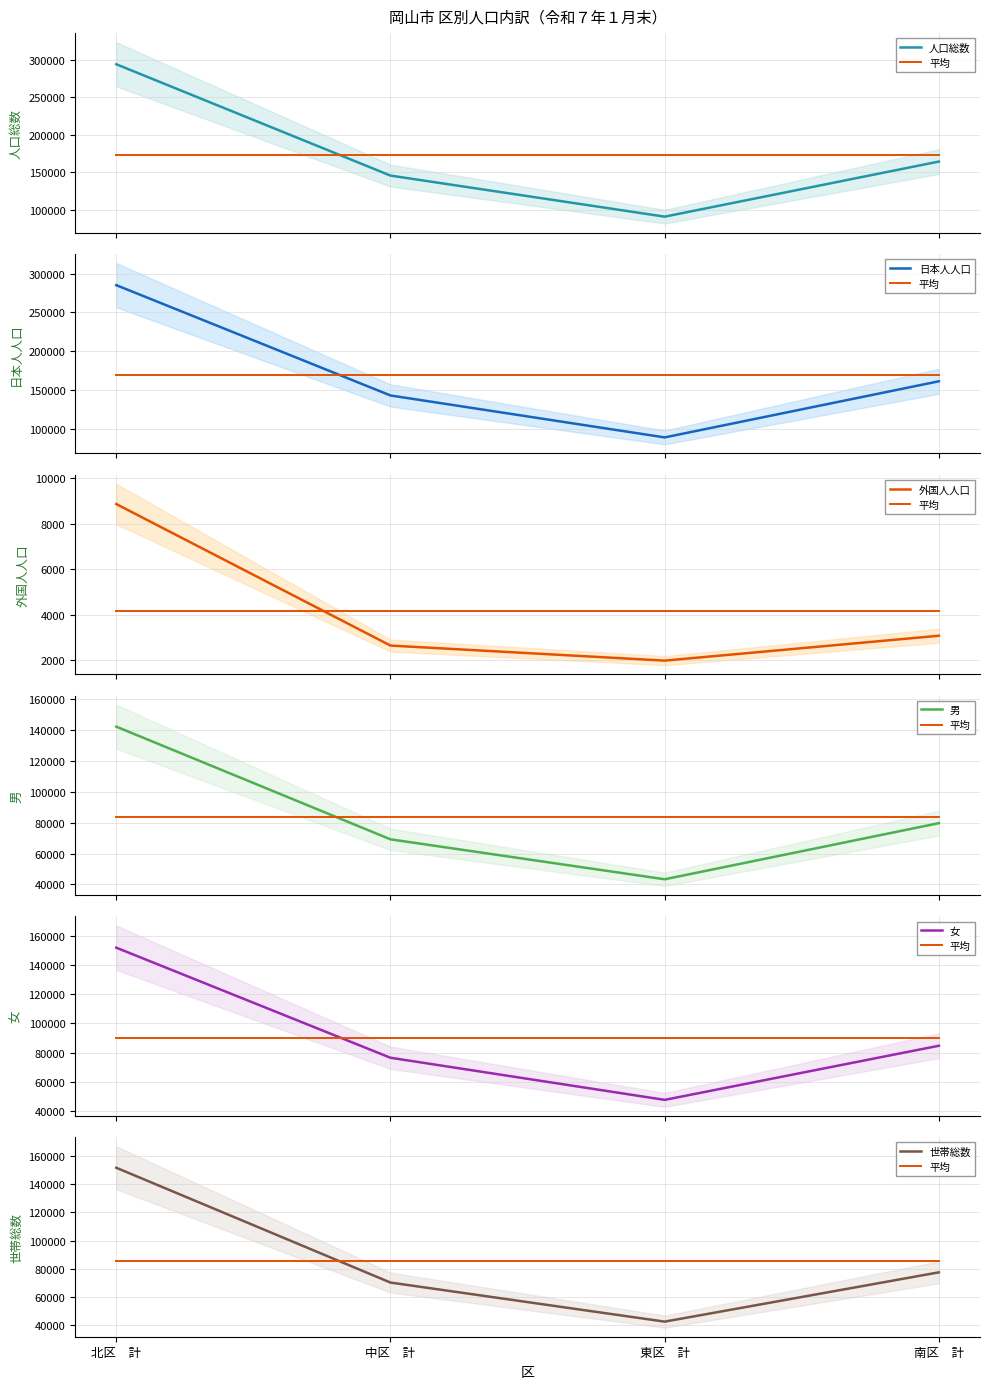

True or false: 外国人人口 and 世帯総数 cross at least once.

False